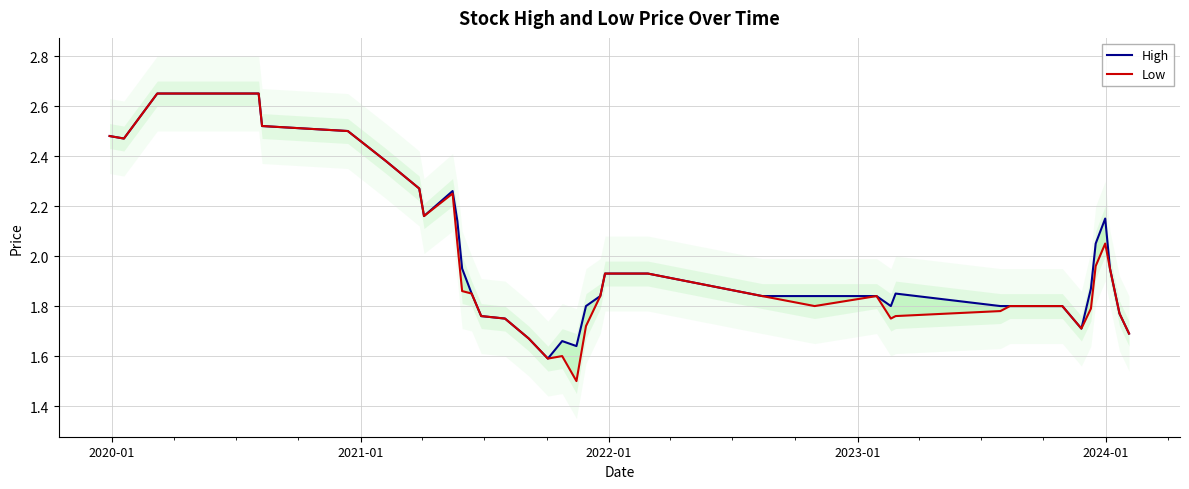

The Low series shows 1.0 at 2022-01. True or false?

False